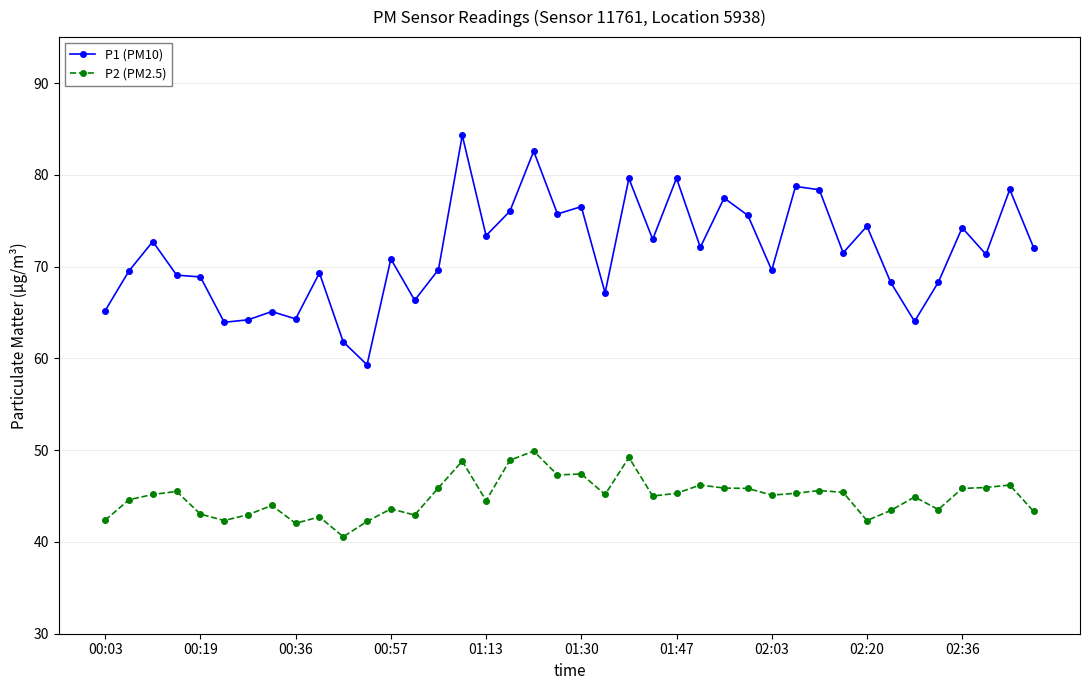

What is the maximum value shown in the chart?

84.3